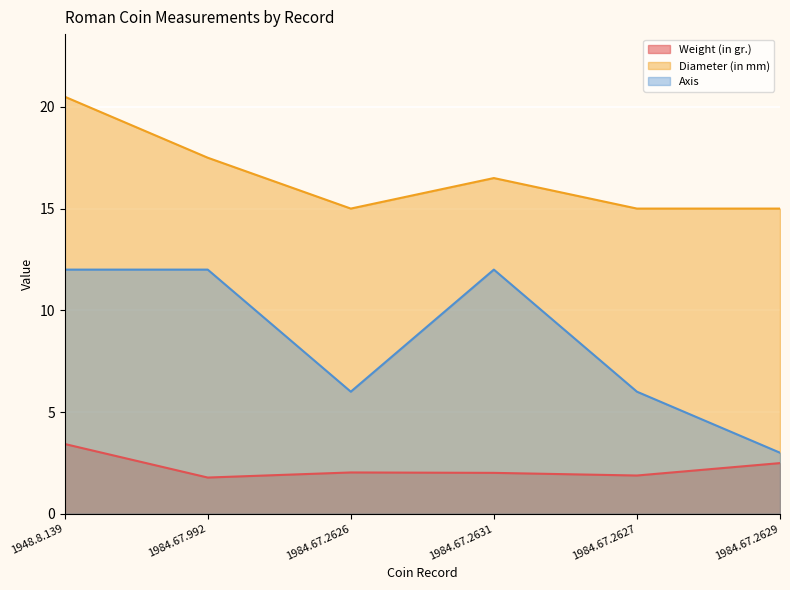

What is the sum of the Diameter (in mm) values at 1948.8.139 and 1984.67.2627?

35.5